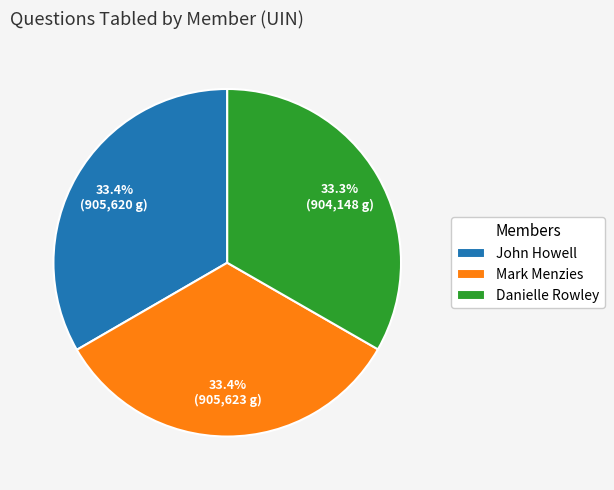

Does Danielle Rowley represent more than half of the total?

No